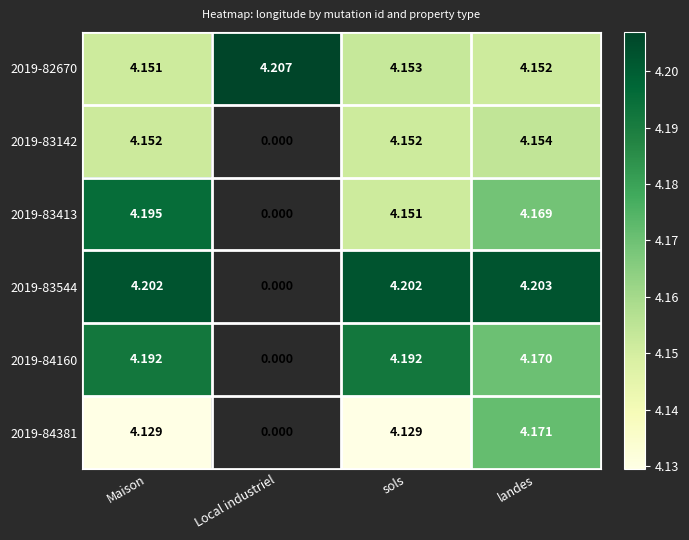

Is the value of 2019-83142 at sols greater than the value of 2019-83413 at landes?

No